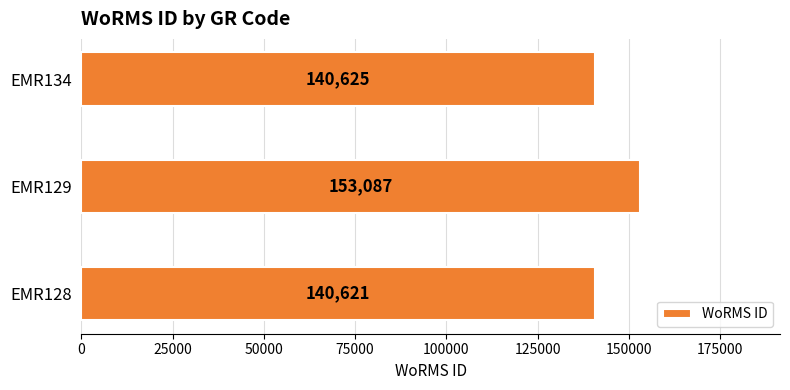

How many values are below 140625?

1